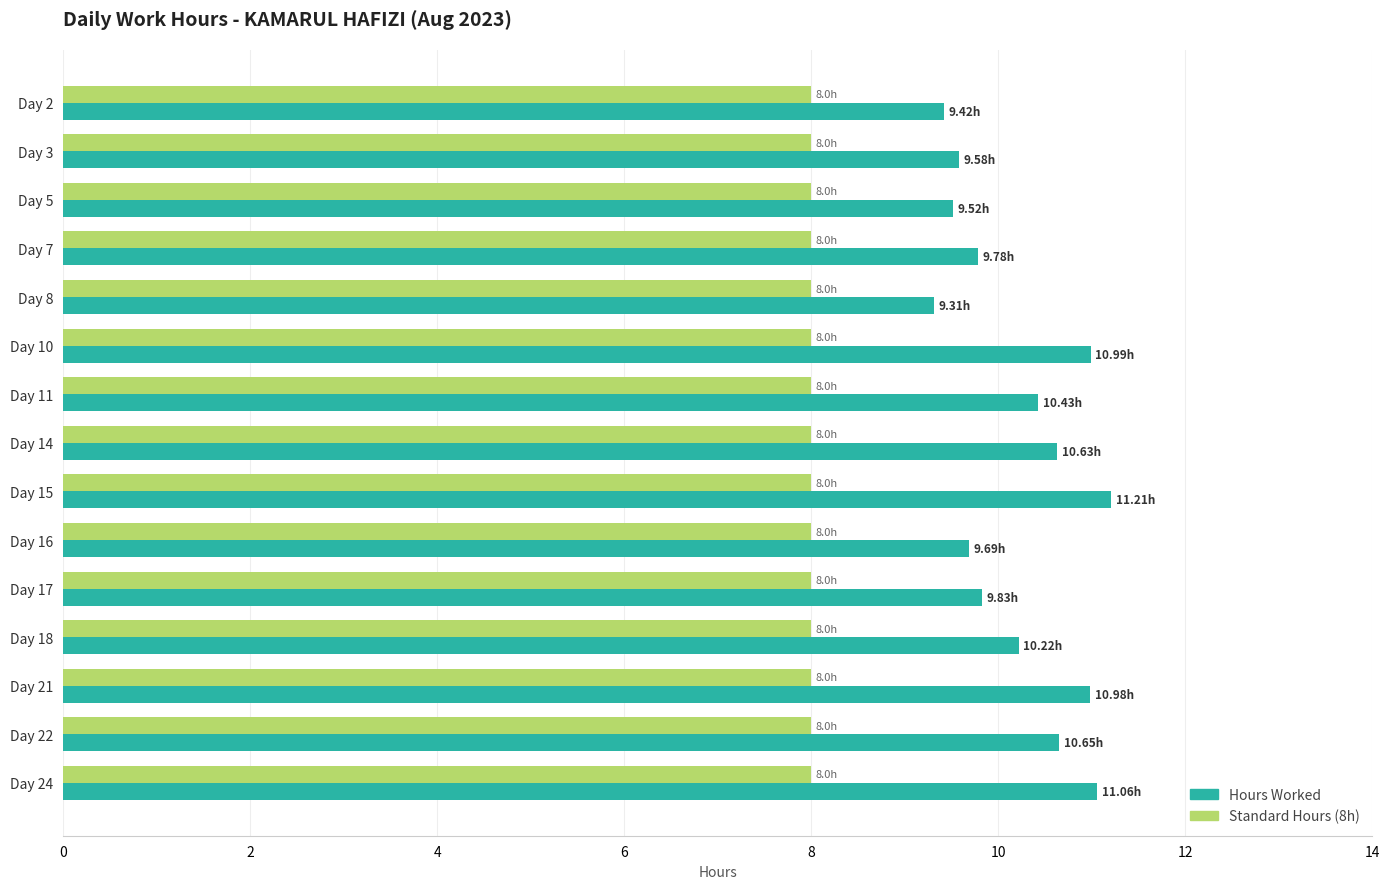

What are all the series names shown in the legend?

Hours Worked, Standard Hours (8h)